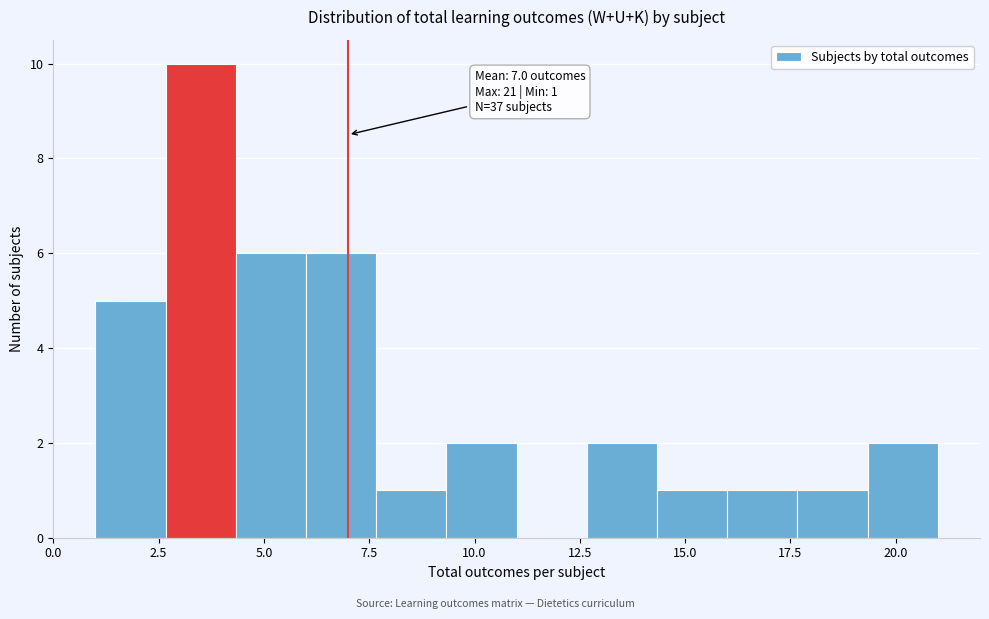

Read against the x-axis, roughly where is the centre of the tallest bar?

3.5